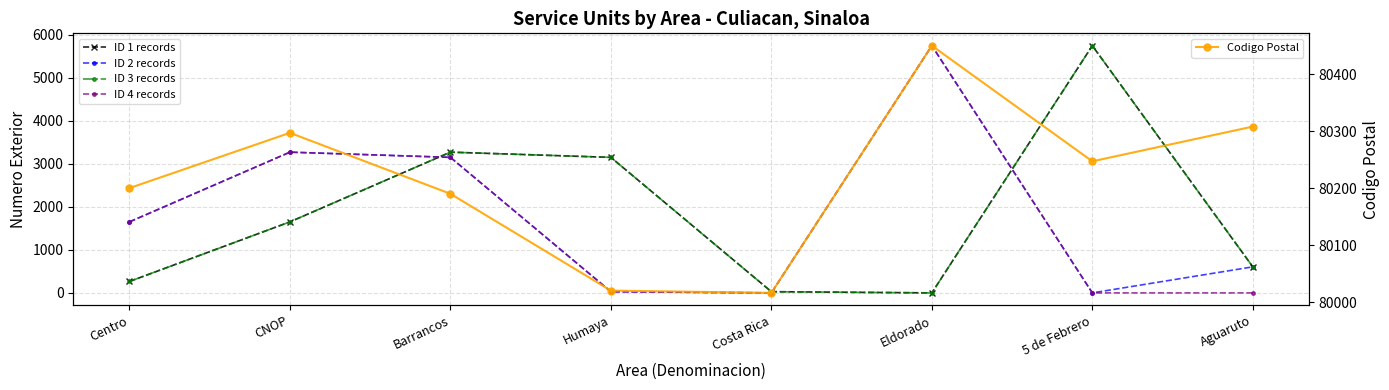

How many distinct data groups are displayed?

5